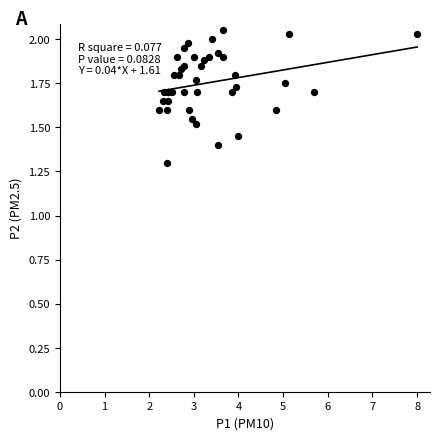

What Y value in the scatter plot is closest to 1?

1.3